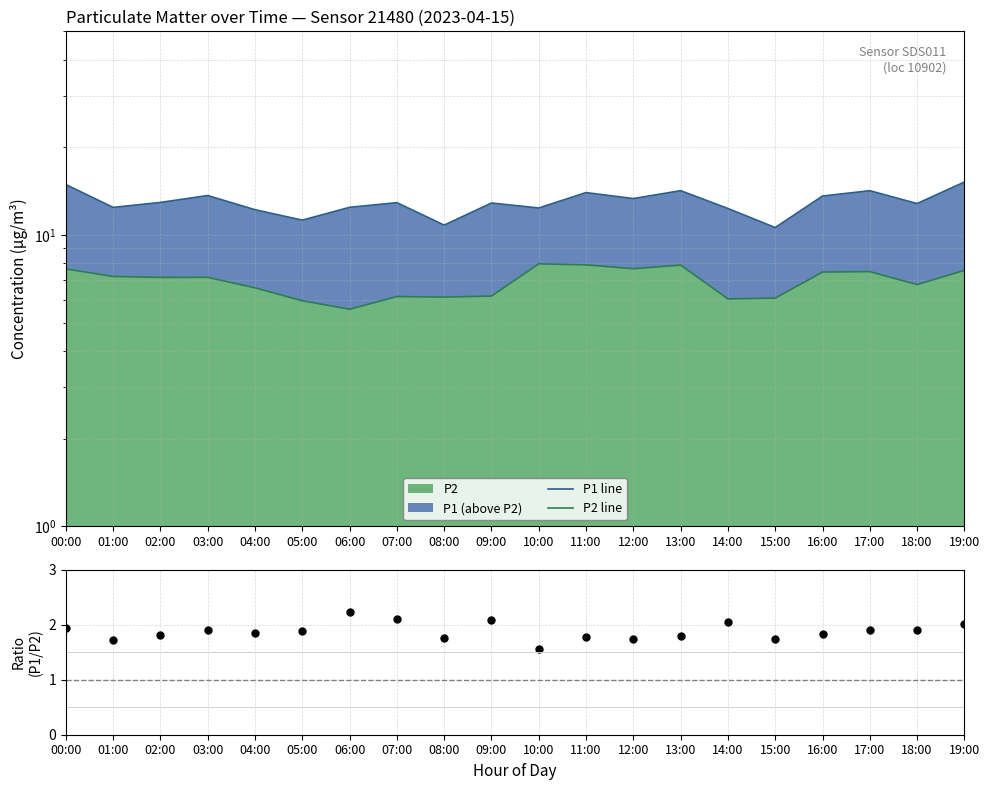

What is the approximate value of P1/P2 at 10:00?

1.6